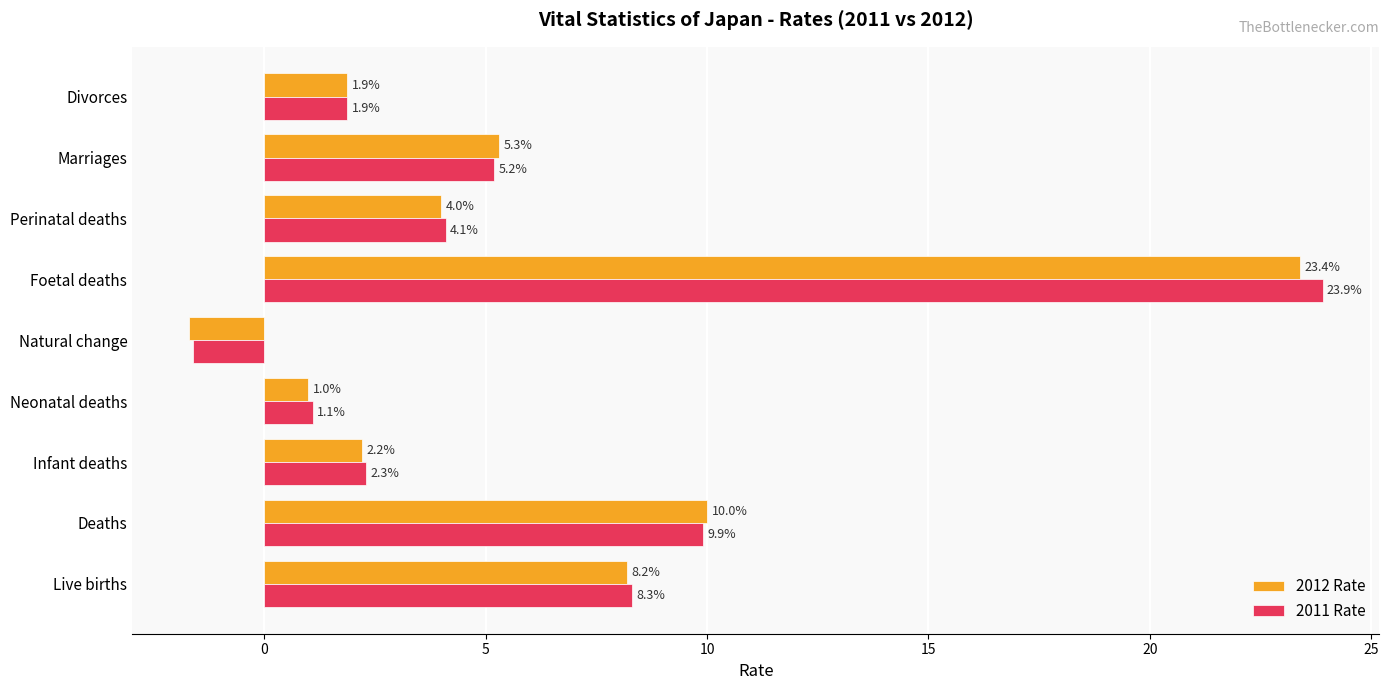

What is the maximum value shown in the chart?

23.9